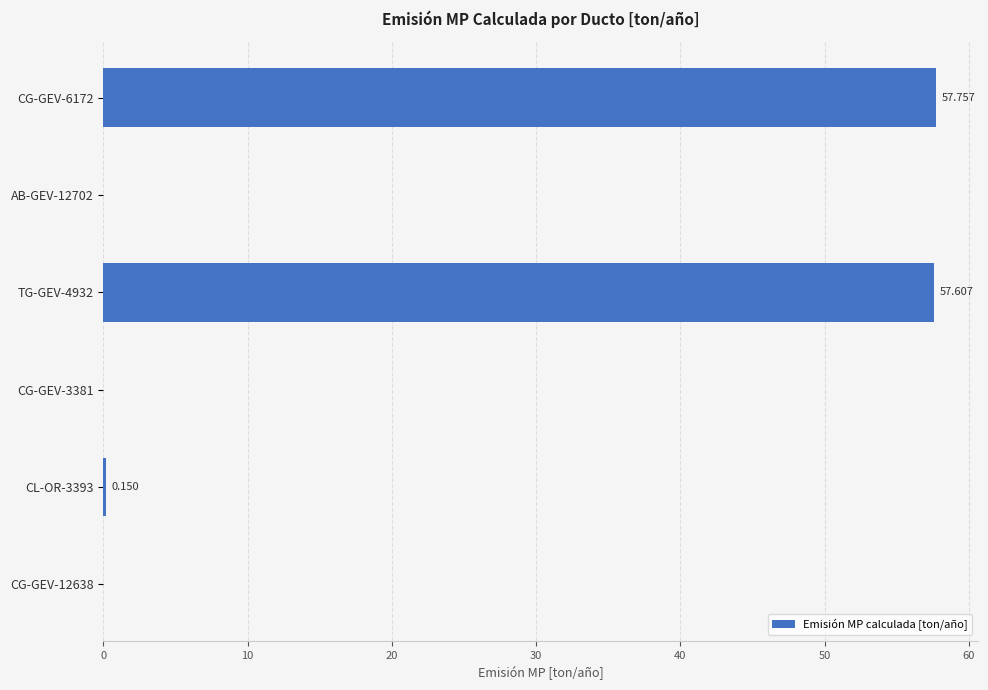

What is the sum of all values?

115.5